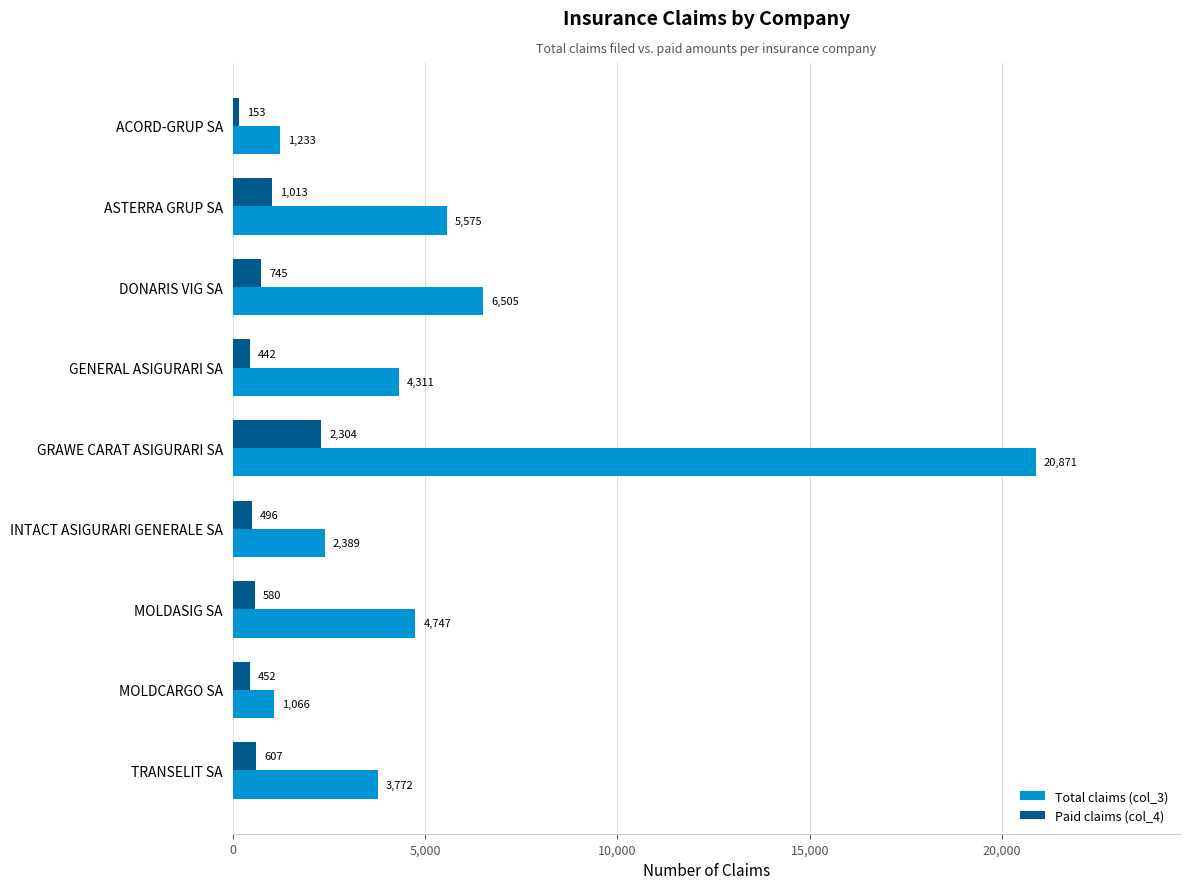

Count the number of categories in the chart.

9